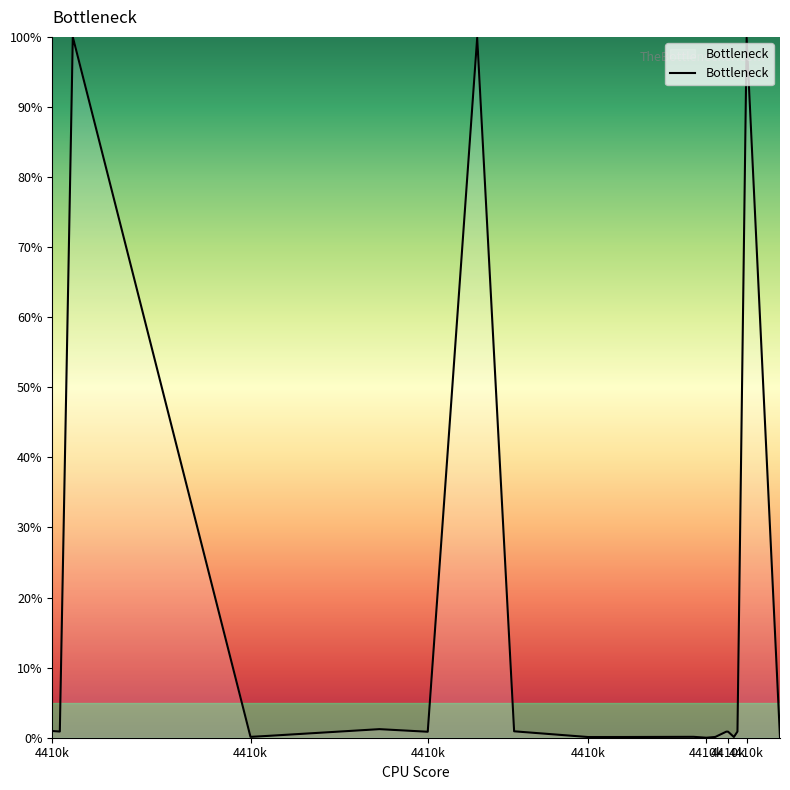

What is the difference between the maximum and minimum values?

100.0